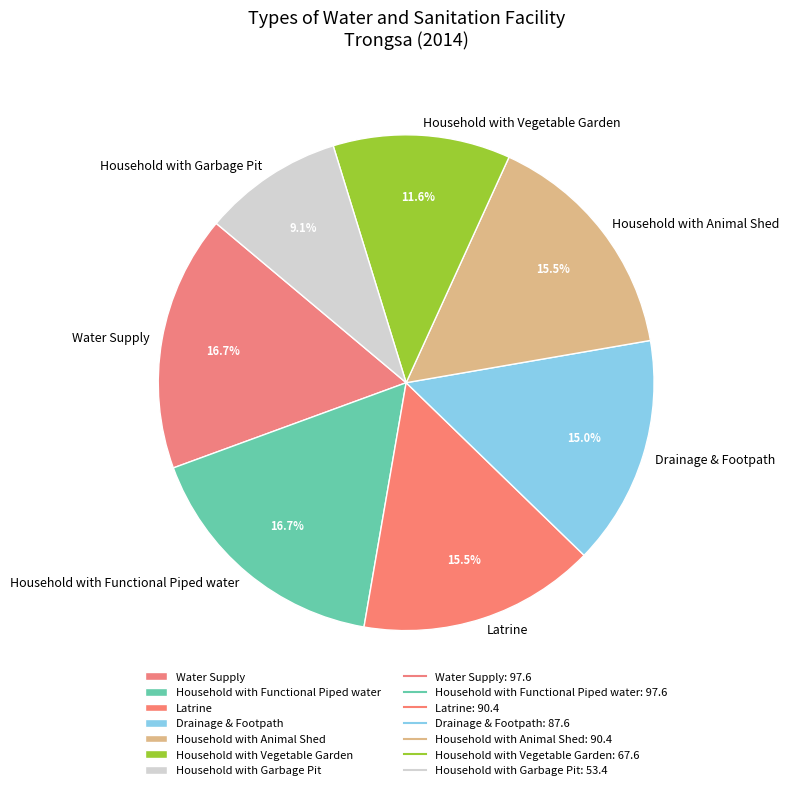

How many slices are in this pie chart?

7